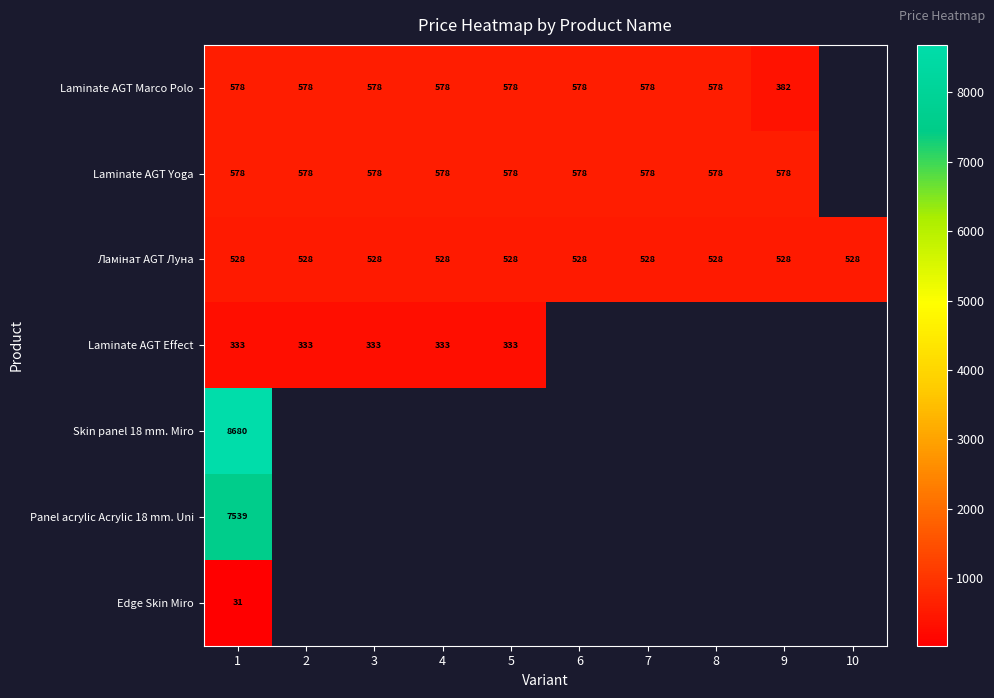

What is the spread (max minus min) of values at 5?

245.1